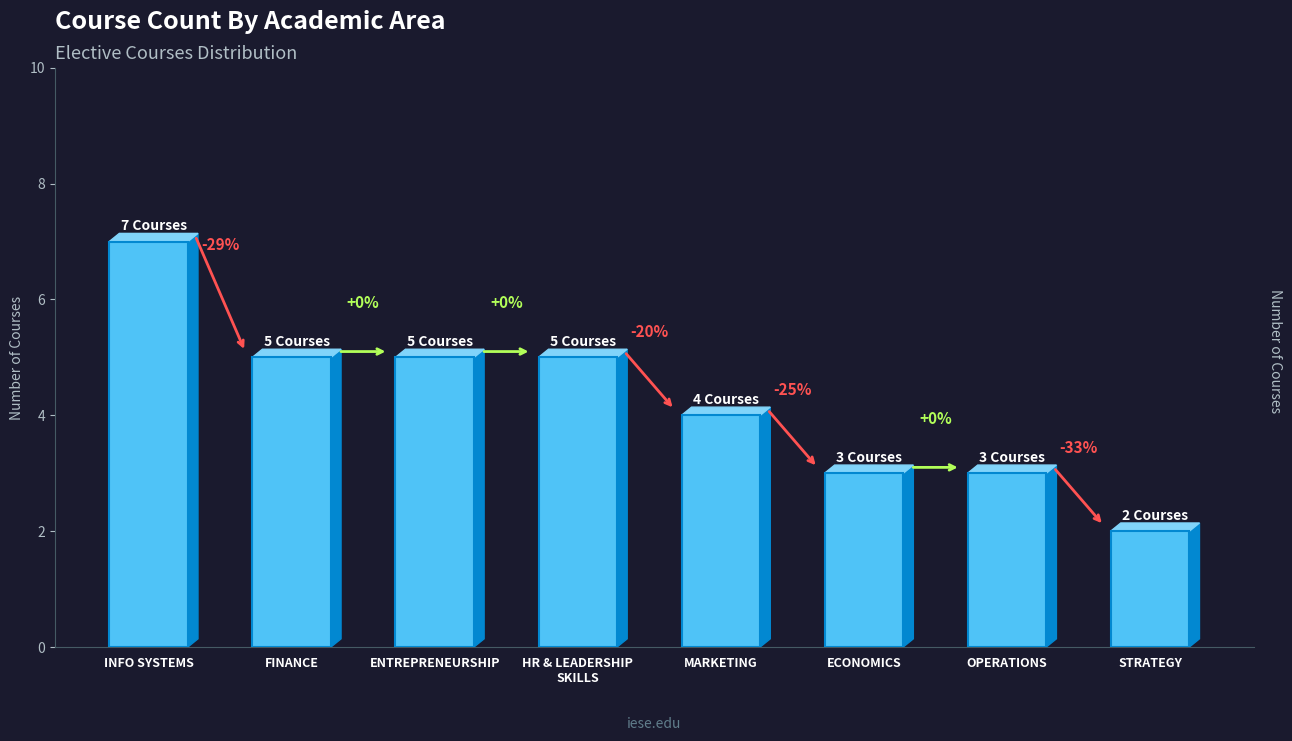

Reading right to left, extract all data points from this chart.

2	3	3	4	5	5	5	7